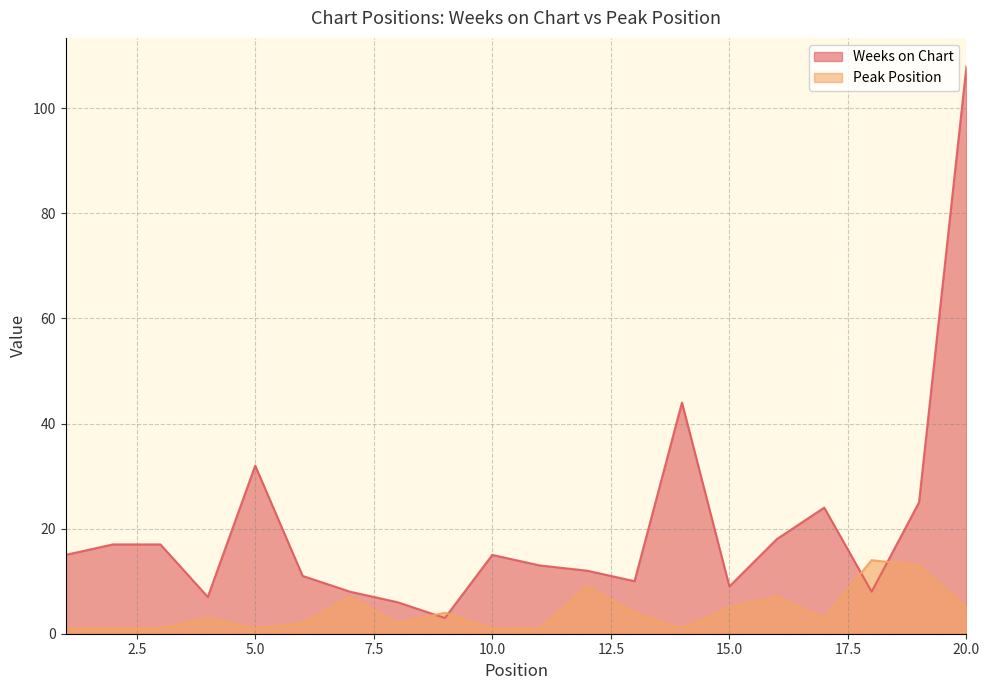

The value of Peak Position at 10 is 0. True or false?

False